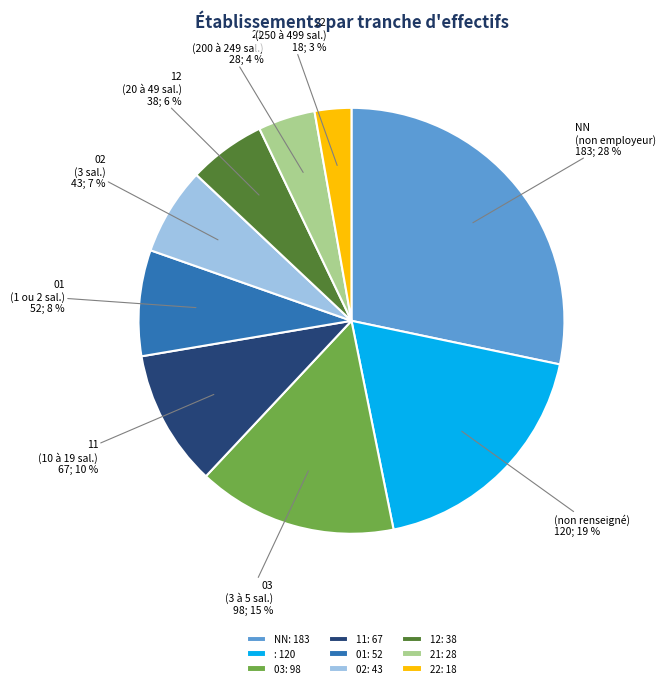

Does any single category account for the majority?

No